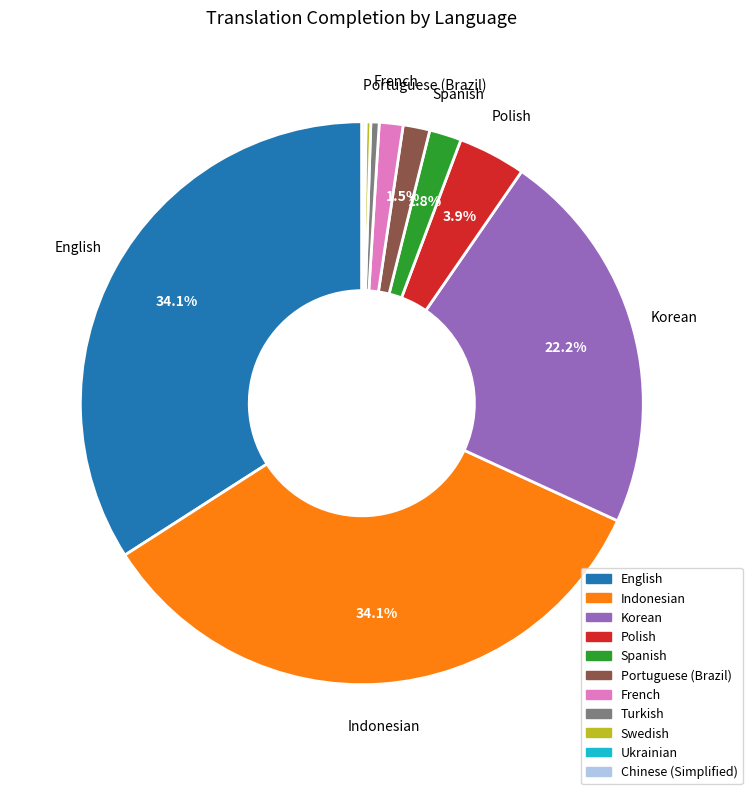

To the nearest percent, what portion does Korean represent?

22%